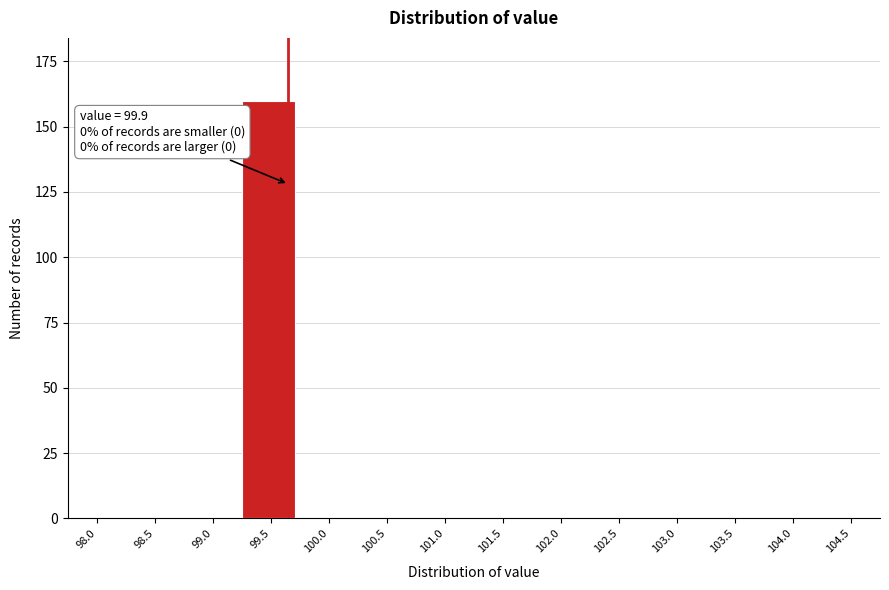

Reading right to left, what are all the values shown in this chart?

104.5=0	104.0=0	103.5=0	103.0=0	102.5=0	102.0=0	101.5=0	101.0=0	100.5=0	100.0=0	99.5=160	99.0=0	98.5=0	98.0=0